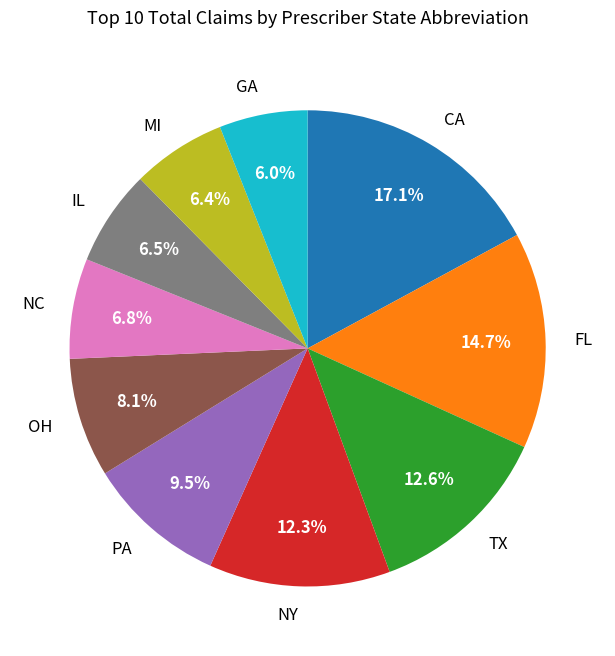

To the nearest percent, what is the average slice percentage?

10%